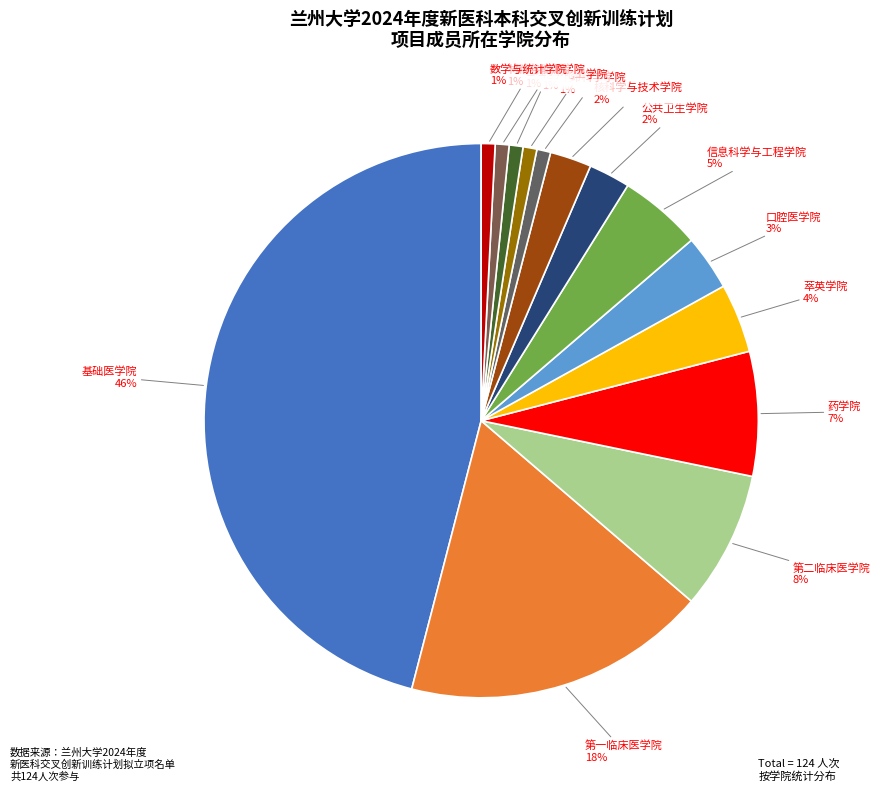

How many segments does this pie chart have?

14